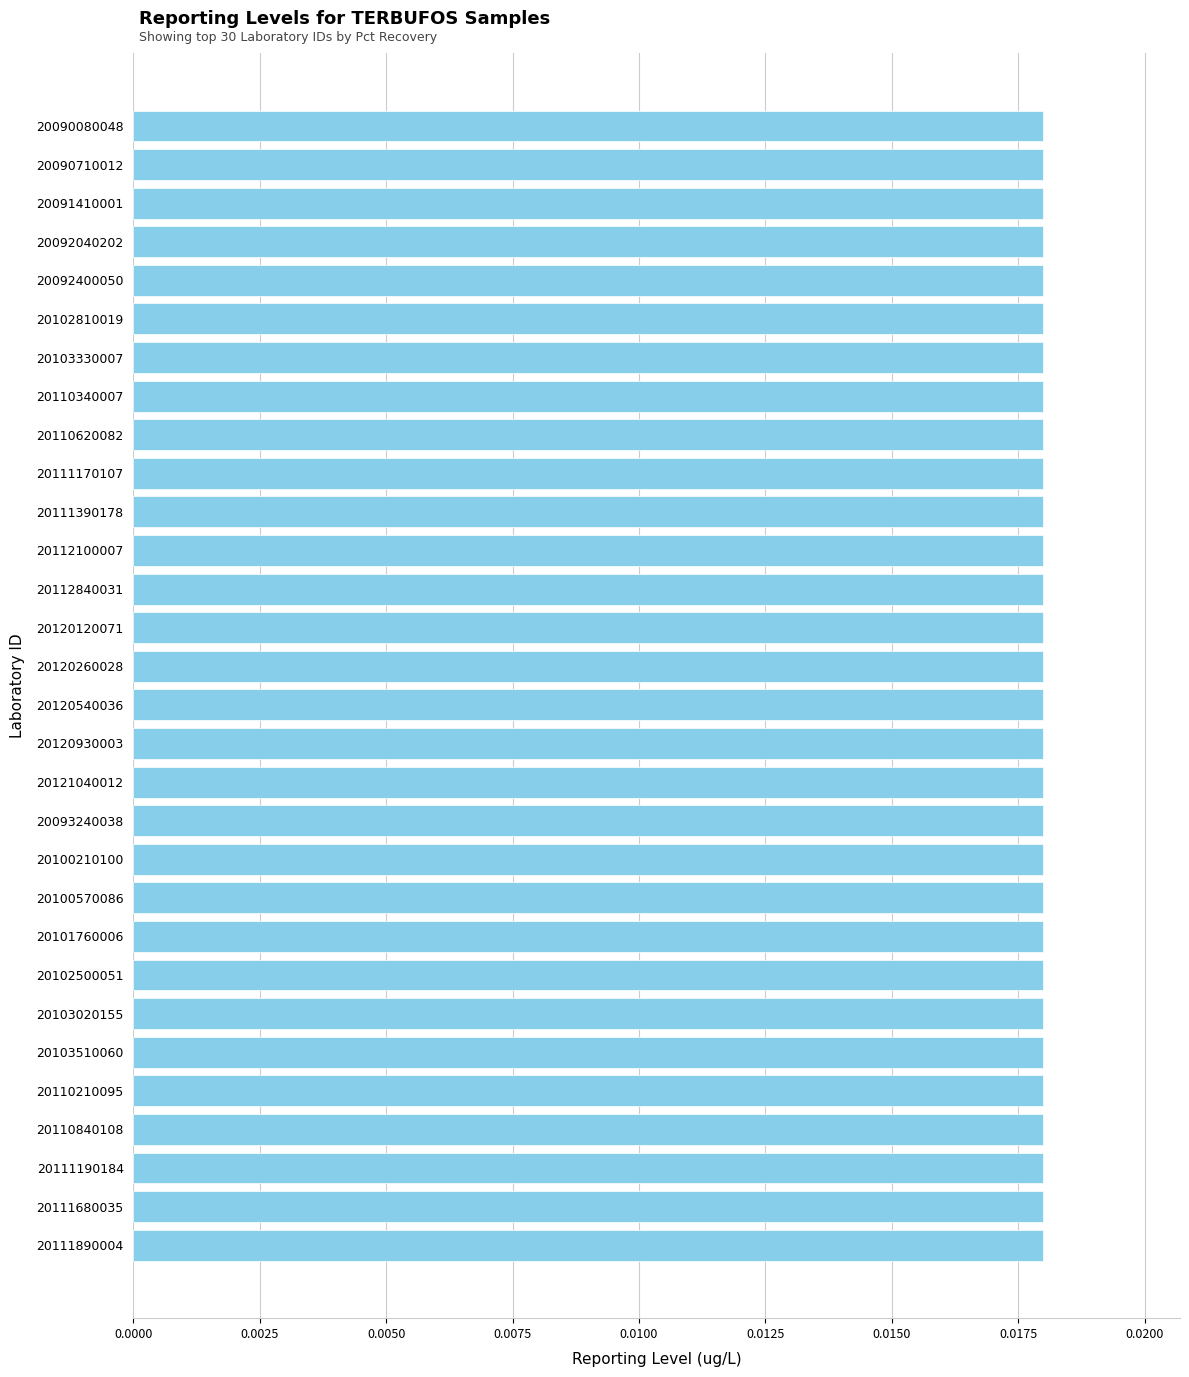

Which label corresponds to the smallest value in the chart?

20090710012